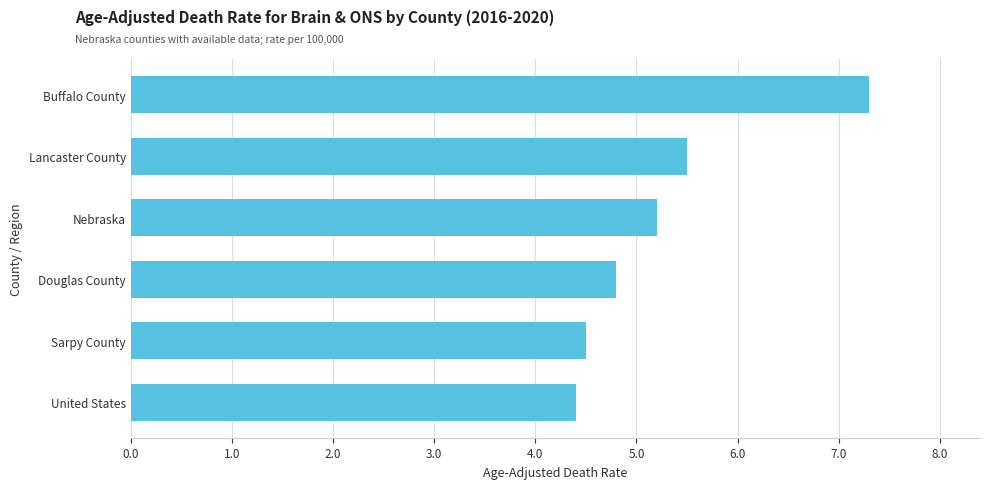

Read the value at Douglas County.

4.8